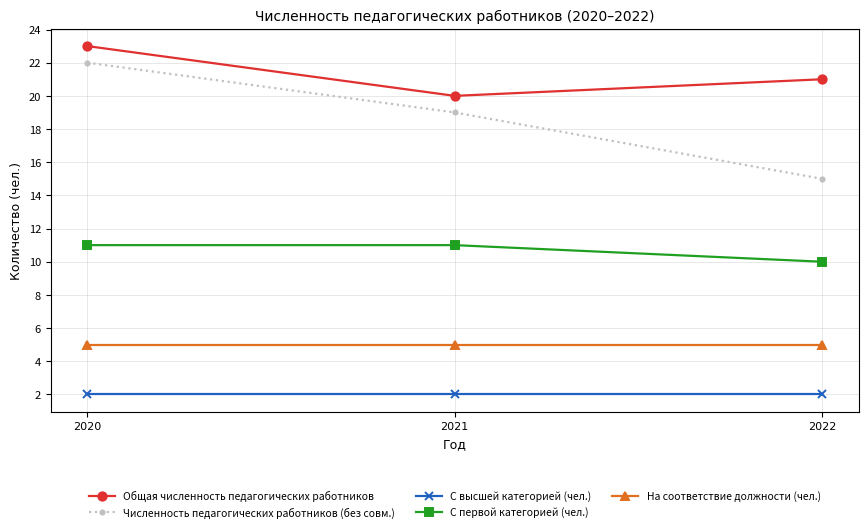

What are all the series names shown in the legend?

Общая численность педагогических работников, Численность педагогических работников (без совм.), С высшей категорией (чел.), С первой категорией (чел.), На соответствие должности (чел.)